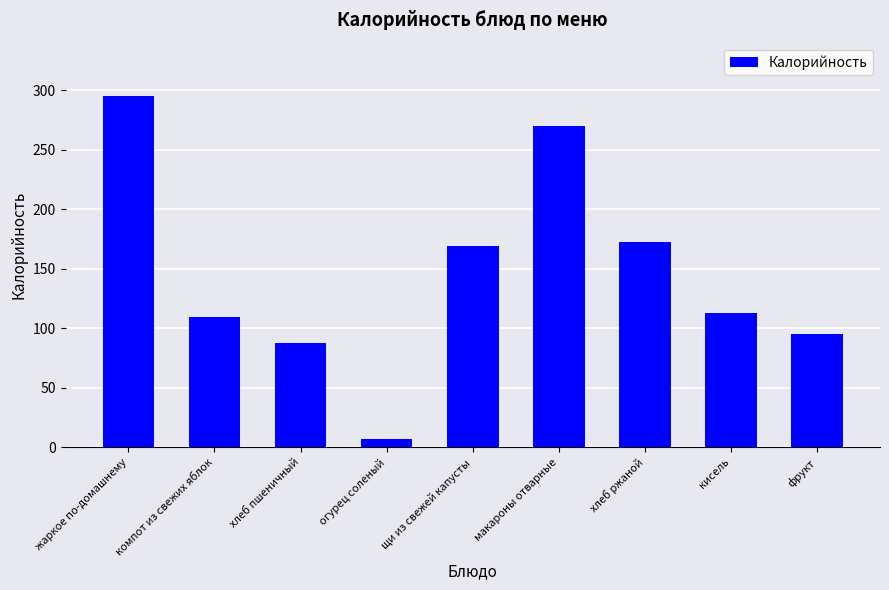

What is the difference between the maximum and second lowest values?

207